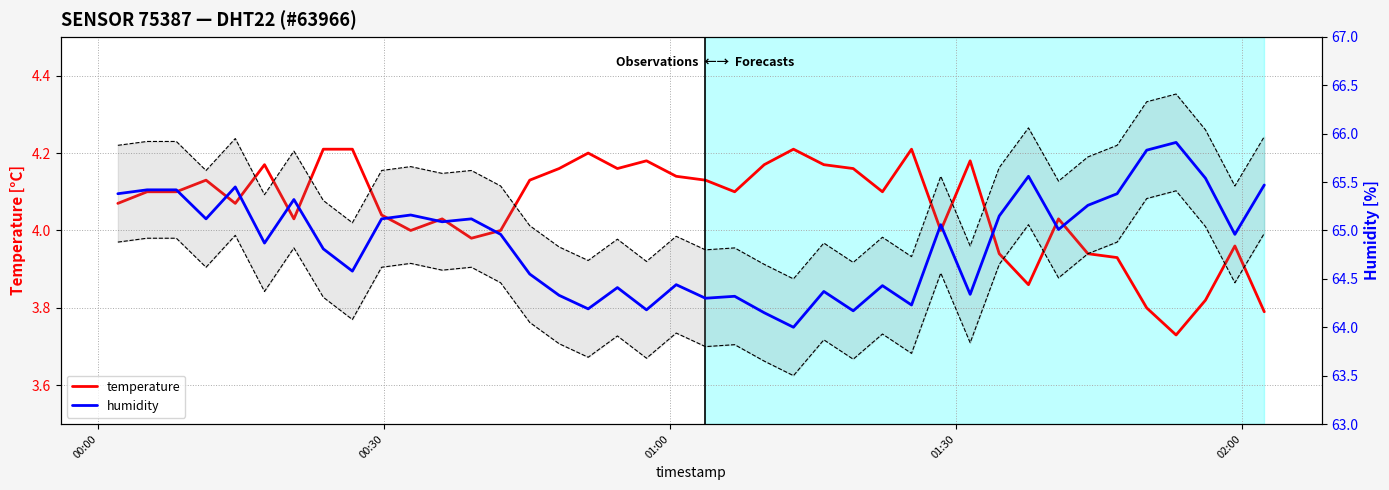

How many interior local valleys does the humidity +0.5 series have?

13